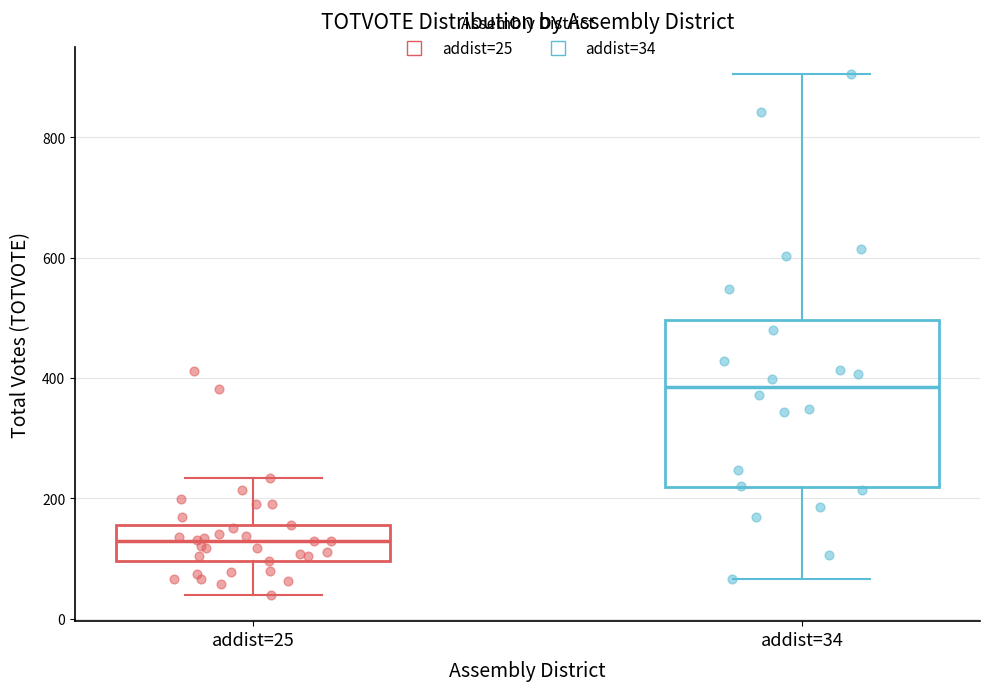

Reading left to right, transcribe this box plot: for each box, give where its median line is, the range the box spans, and where its two whiskers end, as read against the y-axis. The values are not printed on the chart, so give them approximately, as read against the axis.

addist=25: median 120, box 100 to 160, whiskers 40 to 240
addist=34: median 380, box 220 to 500, whiskers 60 to 900